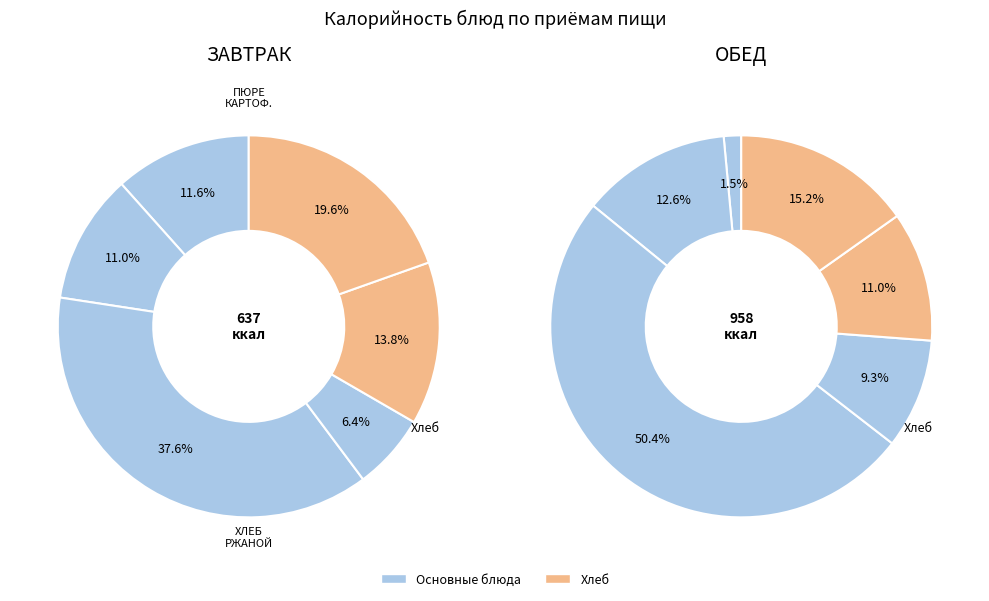

To the nearest percent, what is the average slice percentage?

17%